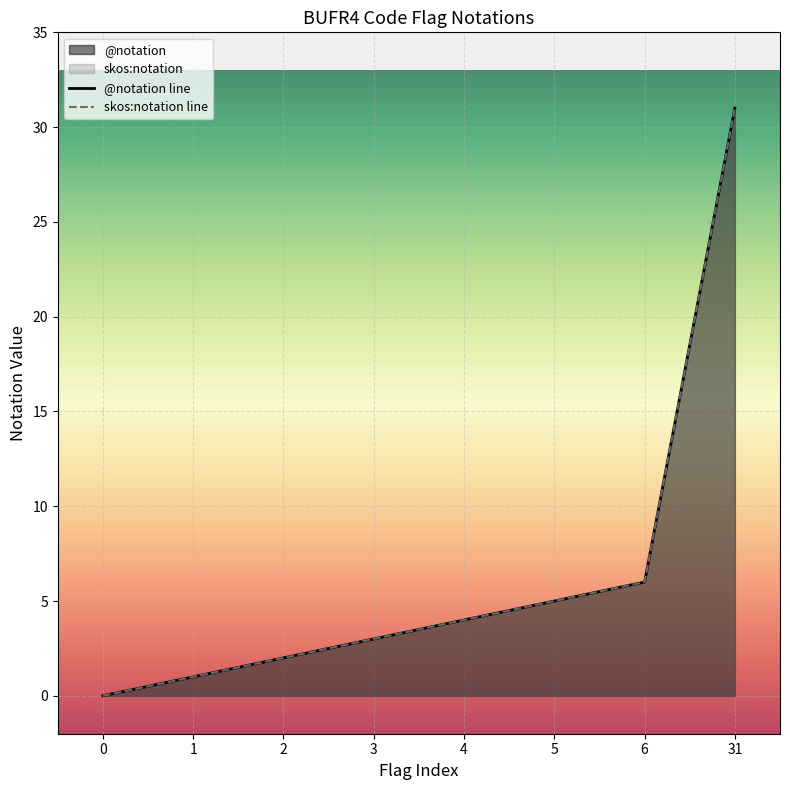

True or false: skos:notation has a value of 0 at 0.

True